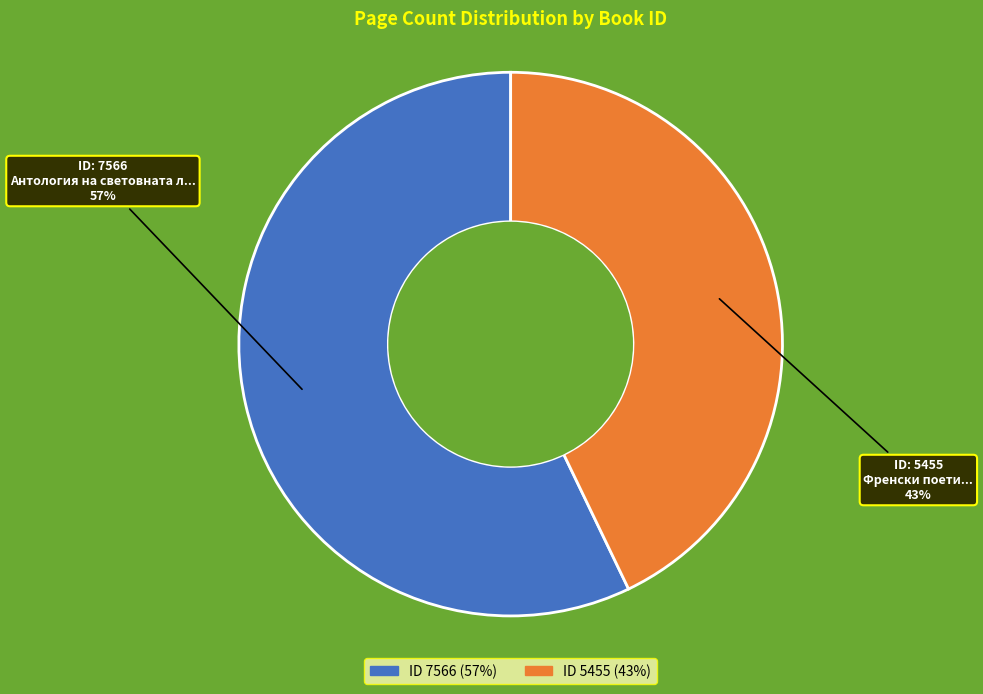

To the nearest percent, what is the difference between the largest and smallest slice percentages?

14%